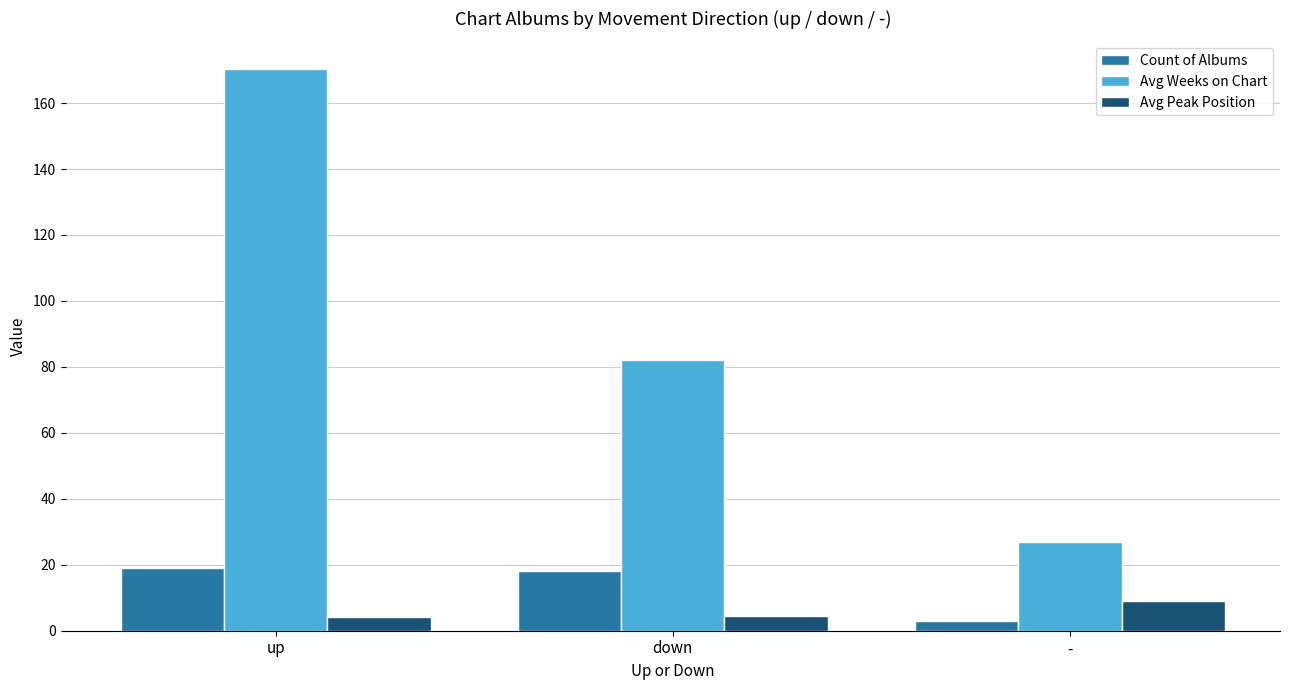

What is the total value across all series at up?

193.4